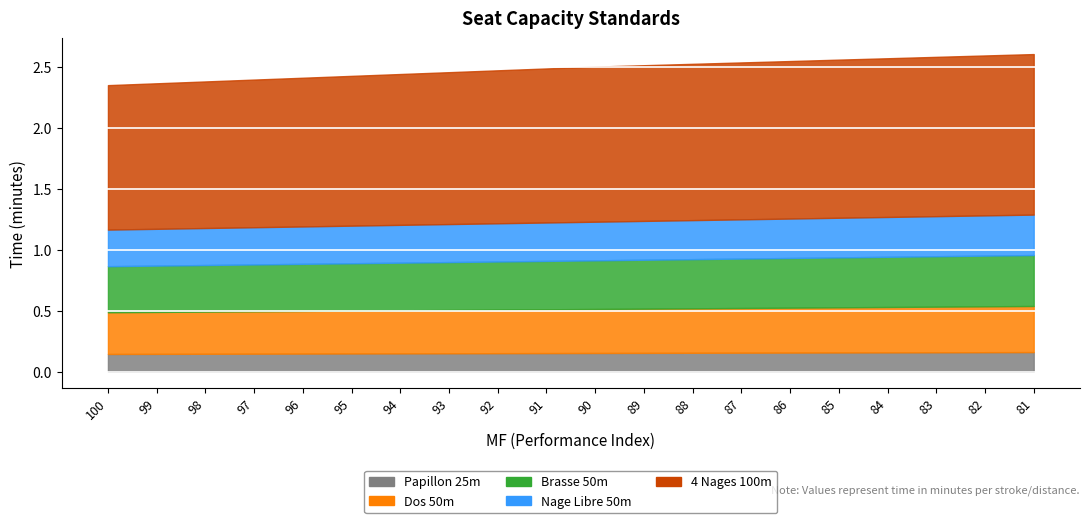

What is the value of the Papillon 25m point at the 13th from the left?

0.2